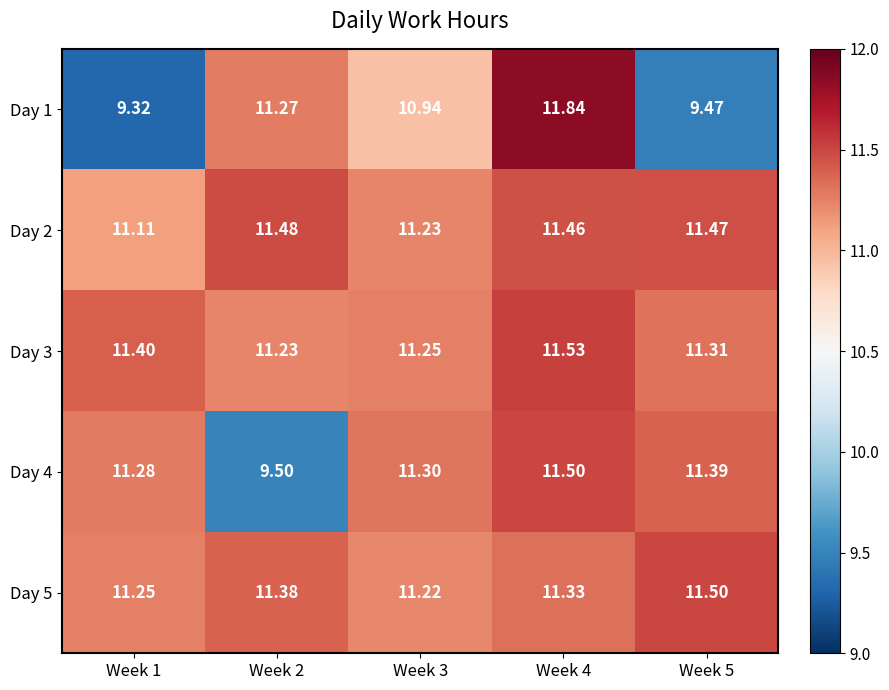

Reading left to right, list all the values displayed in this chart.

Day 1: Week 1=9.3	Week 2=11.3	Week 3=10.9	Week 4=11.8	Week 5=9.5
Day 2: Week 1=11.1	Week 2=11.5	Week 3=11.2	Week 4=11.5	Week 5=11.5
Day 3: Week 1=11.4	Week 2=11.2	Week 3=11.2	Week 4=11.5	Week 5=11.3
Day 4: Week 1=11.3	Week 2=9.5	Week 3=11.3	Week 4=11.5	Week 5=11.4
Day 5: Week 1=11.2	Week 2=11.4	Week 3=11.2	Week 4=11.3	Week 5=11.5